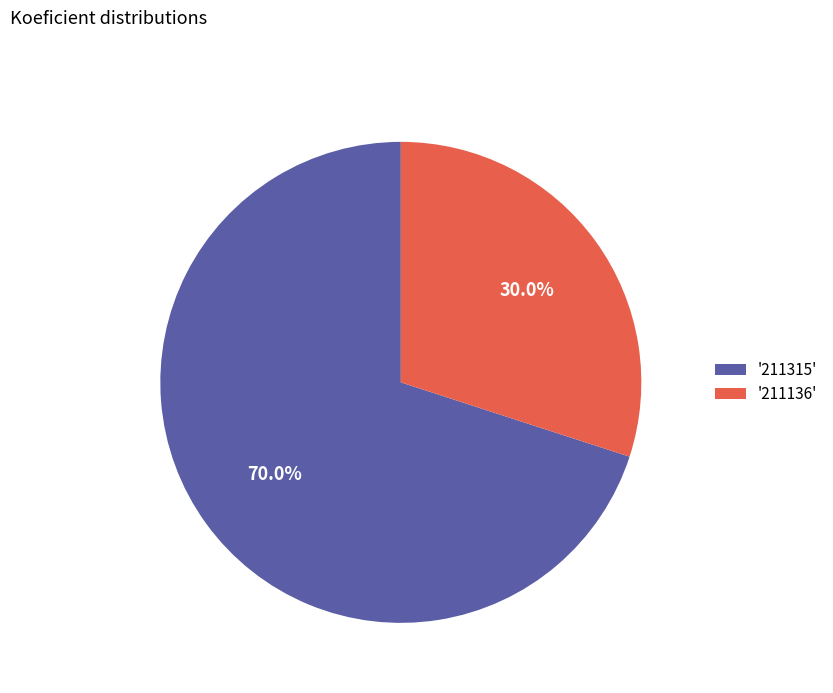

Combined, do '211136' and '211315' account for over 50%?

Yes